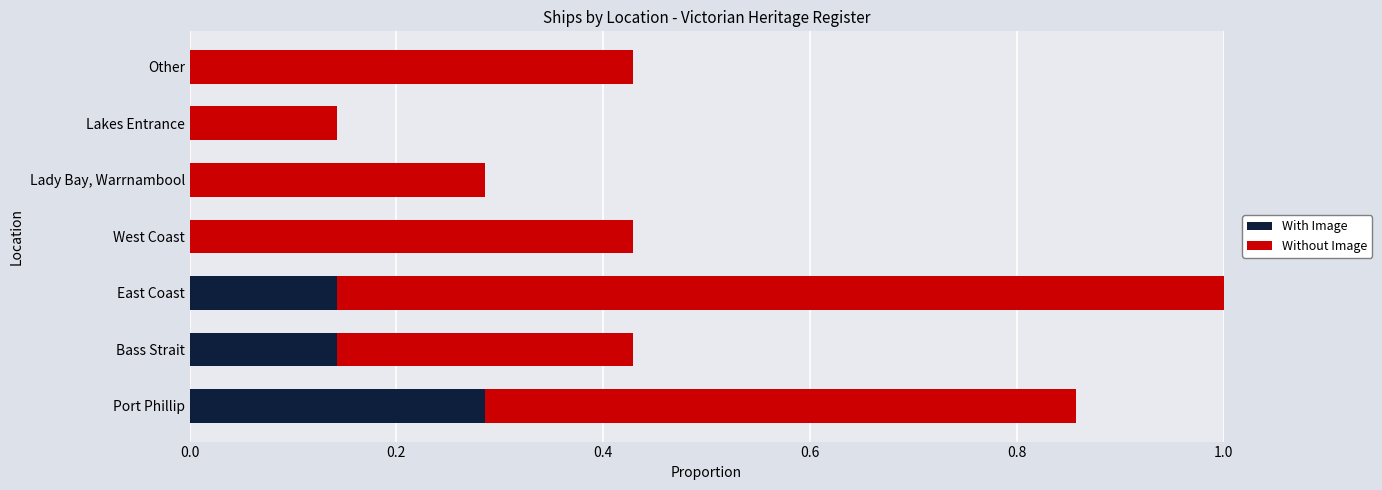

True or false: With Image has a value of 0.1 at West Coast.

False